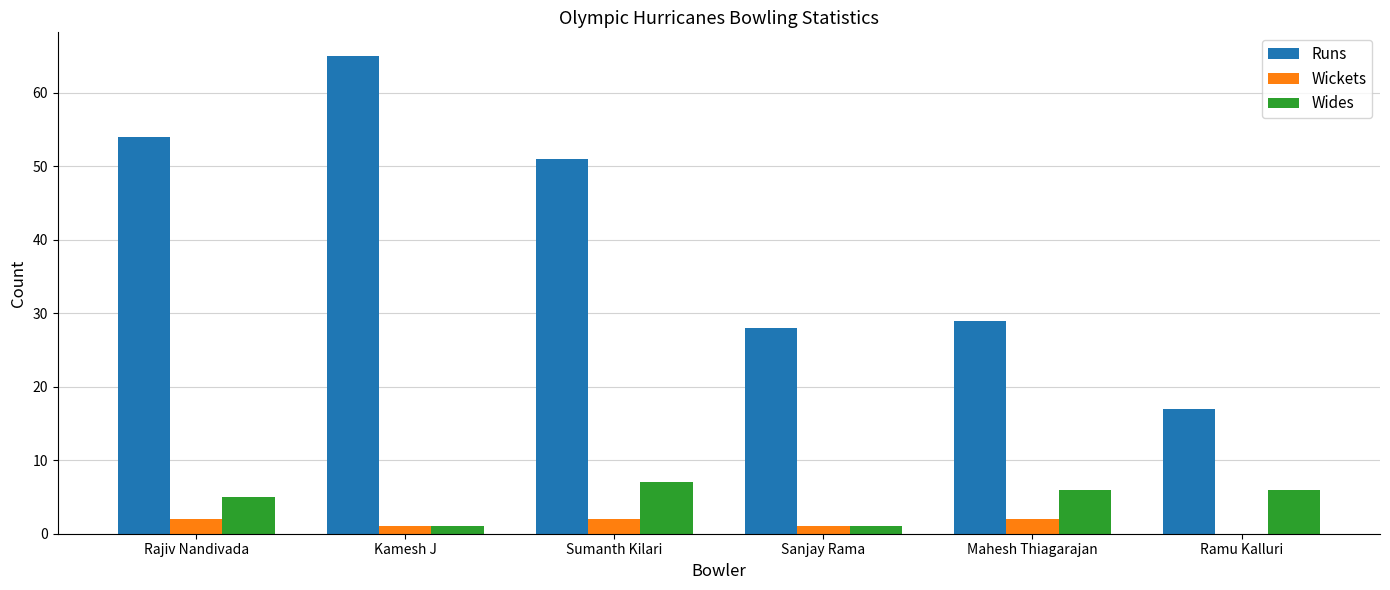

True or false: Wides has a value of 6 at Mahesh Thiagarajan.

True